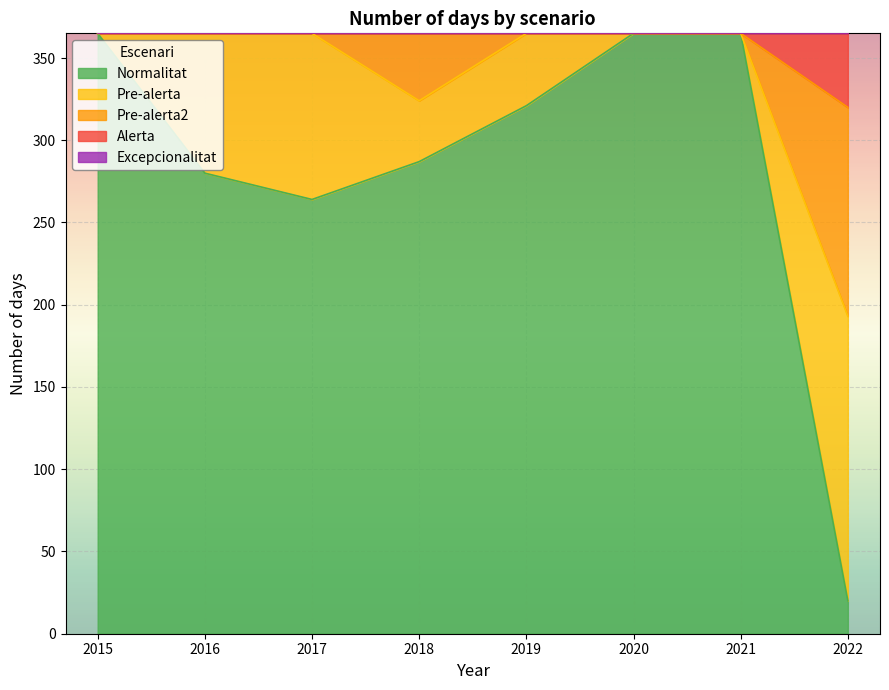

At which category does the chart reach its peak across all series?

2015